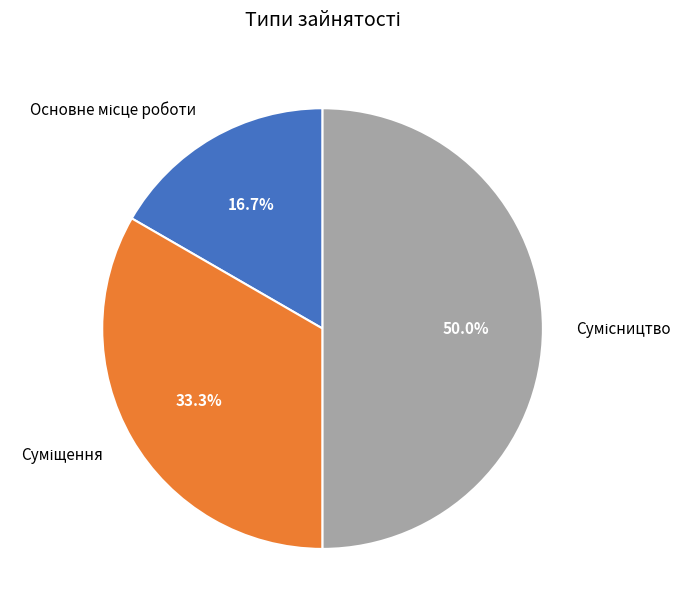

What is the change in value from Суміщення to Сумісництво?

+1